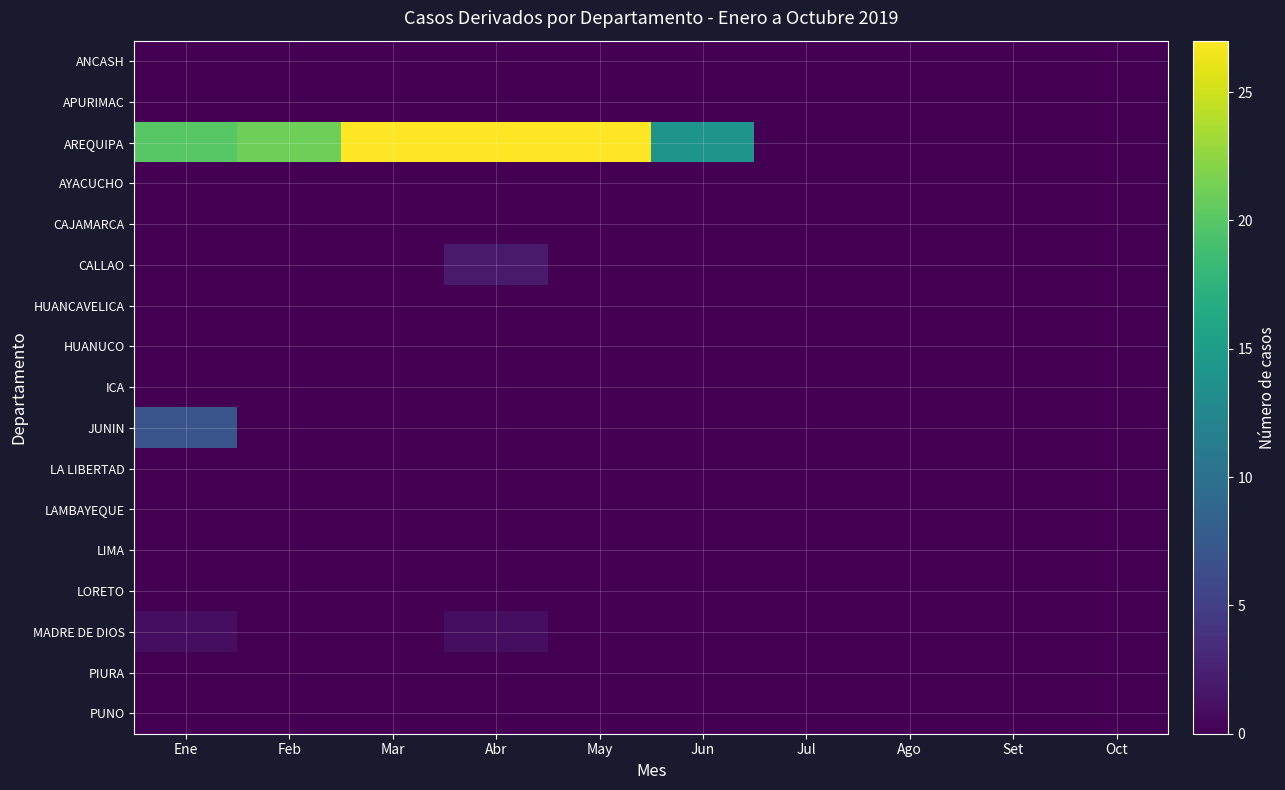

Reading left to right, what are all the values shown in this chart?

ANCASH: Ene=0	Feb=0	Mar=0	Abr=0	May=0	Jun=0	Jul=0	Ago=0	Set=0	Oct=0
APURIMAC: Ene=0	Feb=0	Mar=0	Abr=0	May=0	Jun=0	Jul=0	Ago=0	Set=0	Oct=0
AREQUIPA: Ene=20	Feb=21	Mar=27	Abr=27	May=27	Jun=14	Jul=0	Ago=0	Set=0	Oct=0
AYACUCHO: Ene=0	Feb=0	Mar=0	Abr=0	May=0	Jun=0	Jul=0	Ago=0	Set=0	Oct=0
CAJAMARCA: Ene=0	Feb=0	Mar=0	Abr=0	May=0	Jun=0	Jul=0	Ago=0	Set=0	Oct=0
CALLAO: Ene=0	Feb=0	Mar=0	Abr=2	May=0	Jun=0	Jul=0	Ago=0	Set=0	Oct=0
HUANCAVELICA: Ene=0	Feb=0	Mar=0	Abr=0	May=0	Jun=0	Jul=0	Ago=0	Set=0	Oct=0
HUANUCO: Ene=0	Feb=0	Mar=0	Abr=0	May=0	Jun=0	Jul=0	Ago=0	Set=0	Oct=0
ICA: Ene=0	Feb=0	Mar=0	Abr=0	May=0	Jun=0	Jul=0	Ago=0	Set=0	Oct=0
JUNIN: Ene=7	Feb=0	Mar=0	Abr=0	May=0	Jun=0	Jul=0	Ago=0	Set=0	Oct=0
LA LIBERTAD: Ene=0	Feb=0	Mar=0	Abr=0	May=0	Jun=0	Jul=0	Ago=0	Set=0	Oct=0
LAMBAYEQUE: Ene=0	Feb=0	Mar=0	Abr=0	May=0	Jun=0	Jul=0	Ago=0	Set=0	Oct=0
LIMA: Ene=0	Feb=0	Mar=0	Abr=0	May=0	Jun=0	Jul=0	Ago=0	Set=0	Oct=0
LORETO: Ene=0	Feb=0	Mar=0	Abr=0	May=0	Jun=0	Jul=0	Ago=0	Set=0	Oct=0
MADRE DE DIOS: Ene=1	Feb=0	Mar=0	Abr=1	May=0	Jun=0	Jul=0	Ago=0	Set=0	Oct=0
PIURA: Ene=0	Feb=0	Mar=0	Abr=0	May=0	Jun=0	Jul=0	Ago=0	Set=0	Oct=0
PUNO: Ene=0	Feb=0	Mar=0	Abr=0	May=0	Jun=0	Jul=0	Ago=0	Set=0	Oct=0